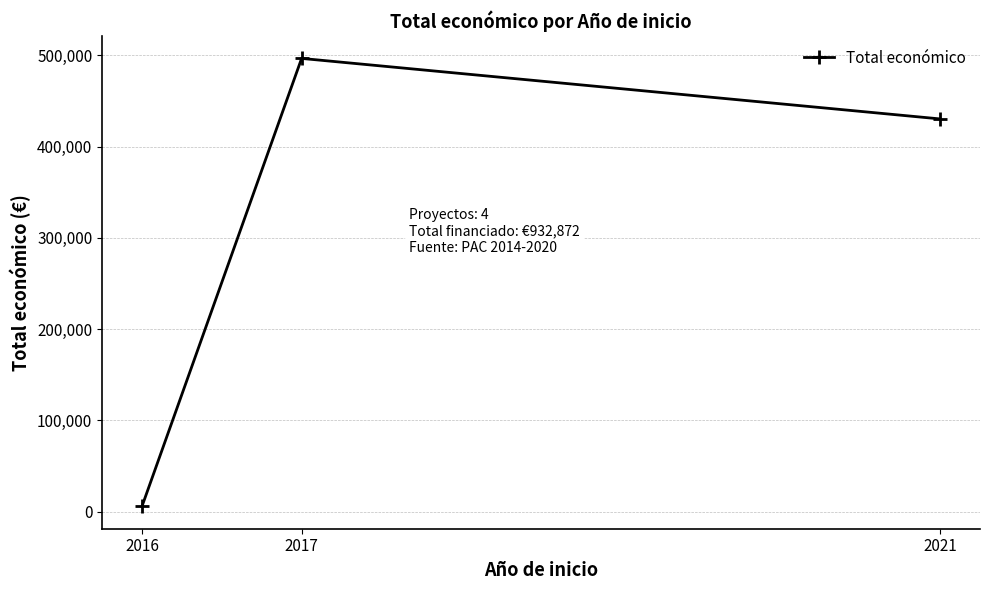

List the labels in order of value, largest first.

2017, 2021, 2016